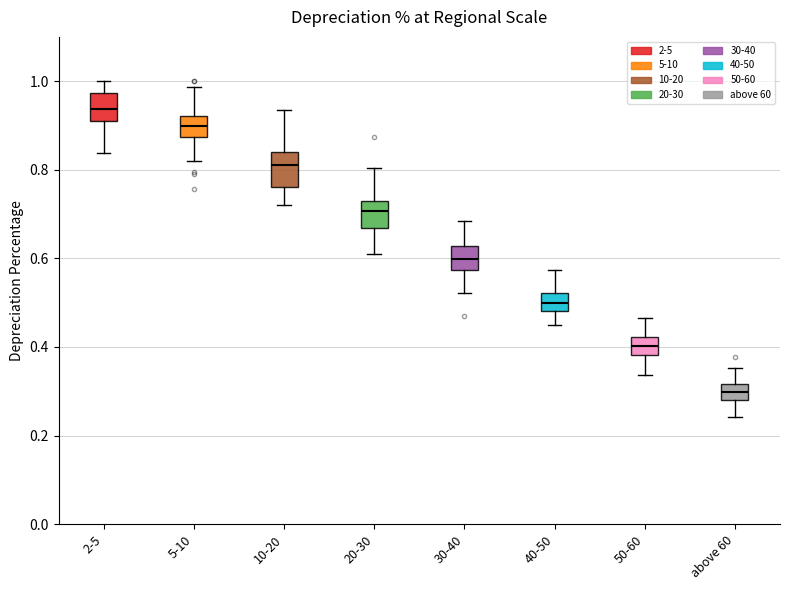

Reading left to right, read every box against the y-axis: the position of its median line, the range the box covers, and the ends of its whiskers. The values are not printed on the chart, so give them approximately, as read against the axis.

2-5: median 0.94, box 0.92 to 0.98, whiskers 0.84 to 1.00
5-10: median 0.90, box 0.88 to 0.92, whiskers 0.82 to 0.98
10-20: median 0.82, box 0.76 to 0.84, whiskers 0.72 to 0.94
20-30: median 0.70, box 0.66 to 0.72, whiskers 0.60 to 0.80
30-40: median 0.60, box 0.58 to 0.62, whiskers 0.52 to 0.68
40-50: median 0.50, box 0.48 to 0.52, whiskers 0.44 to 0.58
50-60: median 0.40, box 0.38 to 0.42, whiskers 0.34 to 0.46
above 60: median 0.30, box 0.28 to 0.32, whiskers 0.24 to 0.36